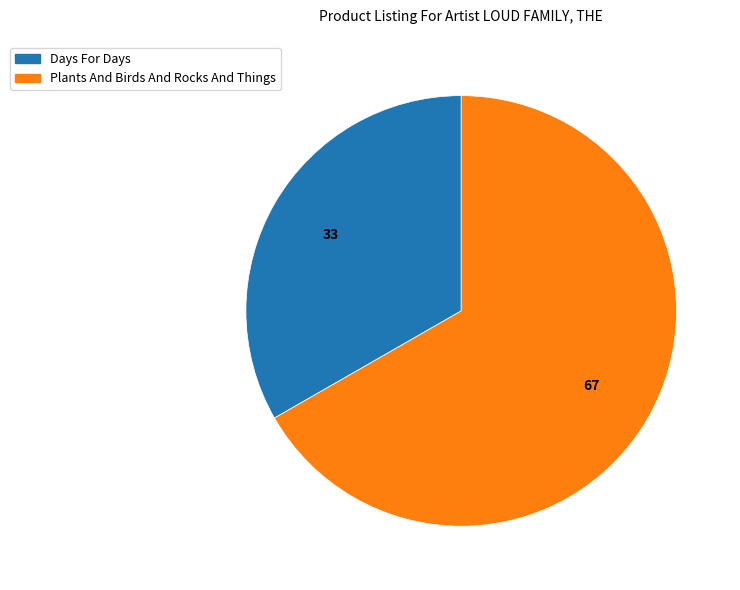

How many slices are in this pie chart?

2